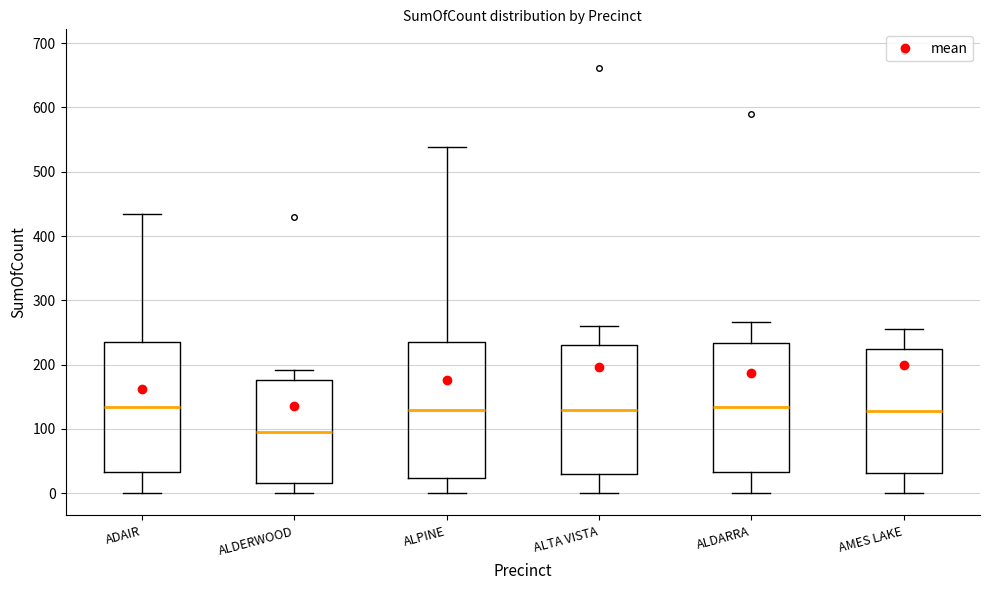

Reading left to right, read every box against the y-axis: the position of its median line, the range the box covers, and the ends of its whiskers. The values are not printed on the chart, so give them approximately, as read against the axis.

ADAIR: median 130, box 30 to 240, whiskers 0 to 430
ALDERWOOD: median 100, box 20 to 180, whiskers 0 to 190
ALPINE: median 130, box 20 to 240, whiskers 0 to 540
ALTA VISTA: median 130, box 30 to 230, whiskers 0 to 260
ALDARRA: median 130, box 30 to 230, whiskers 0 to 270
AMES LAKE: median 130, box 30 to 220, whiskers 0 to 260